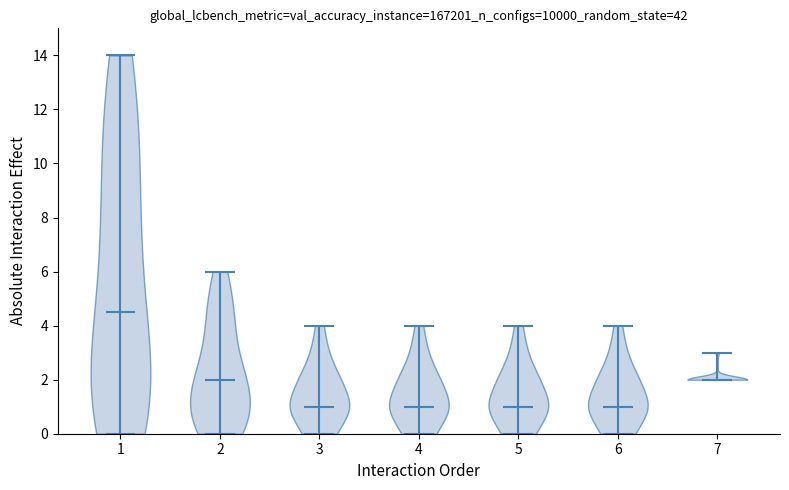

Which violin has the highest median line?

1